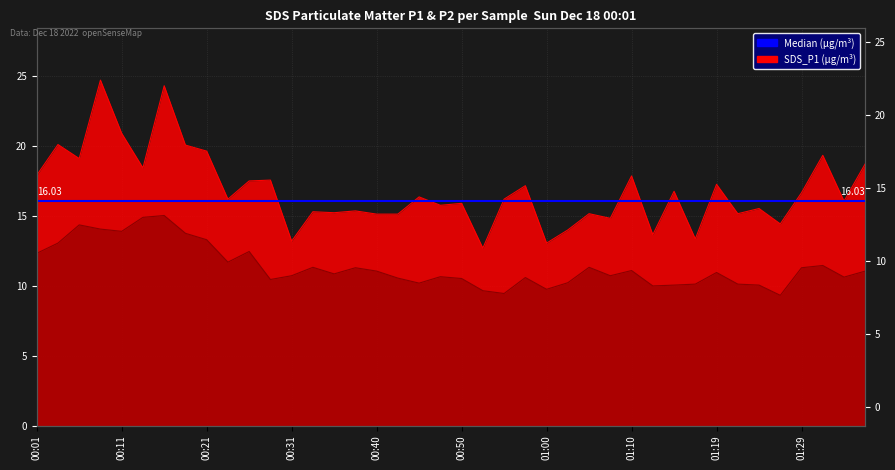

Is it true that SDS_P2 equals 10.1 at 01:17?

True